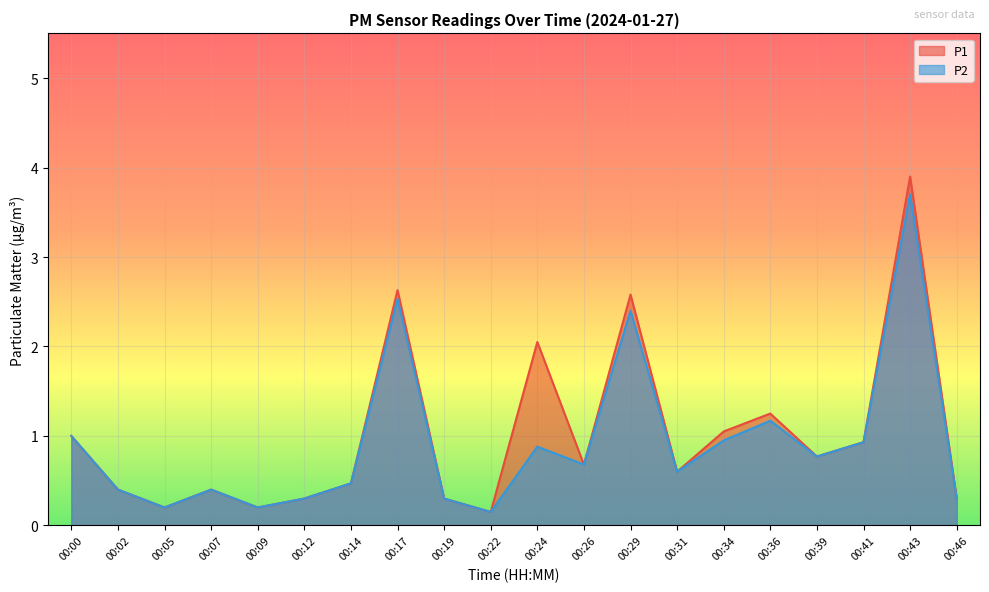

List the series in order of their overall mean, lowest first.

P2, P1